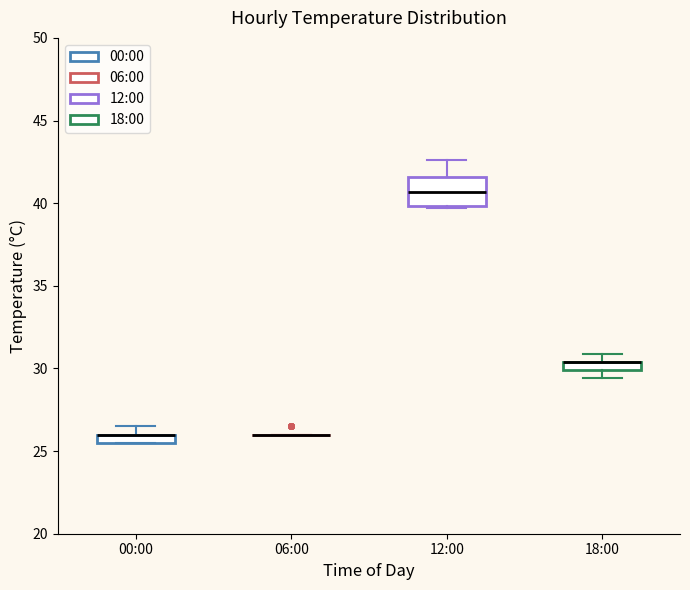

Comparing the boxes themselves (not the whiskers), which one is the tallest?

12:00